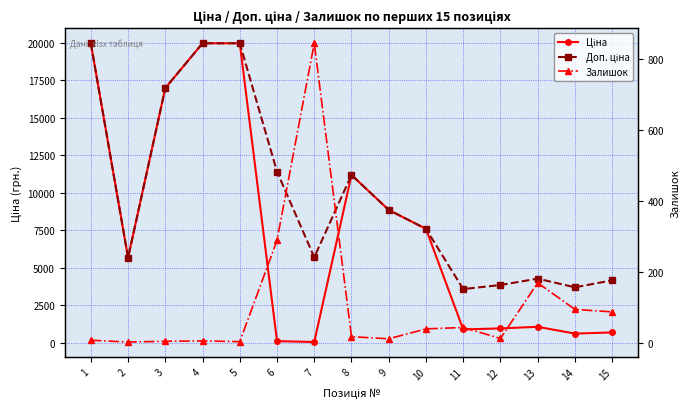

Read the Доп. ціна value at 2.

5673.8